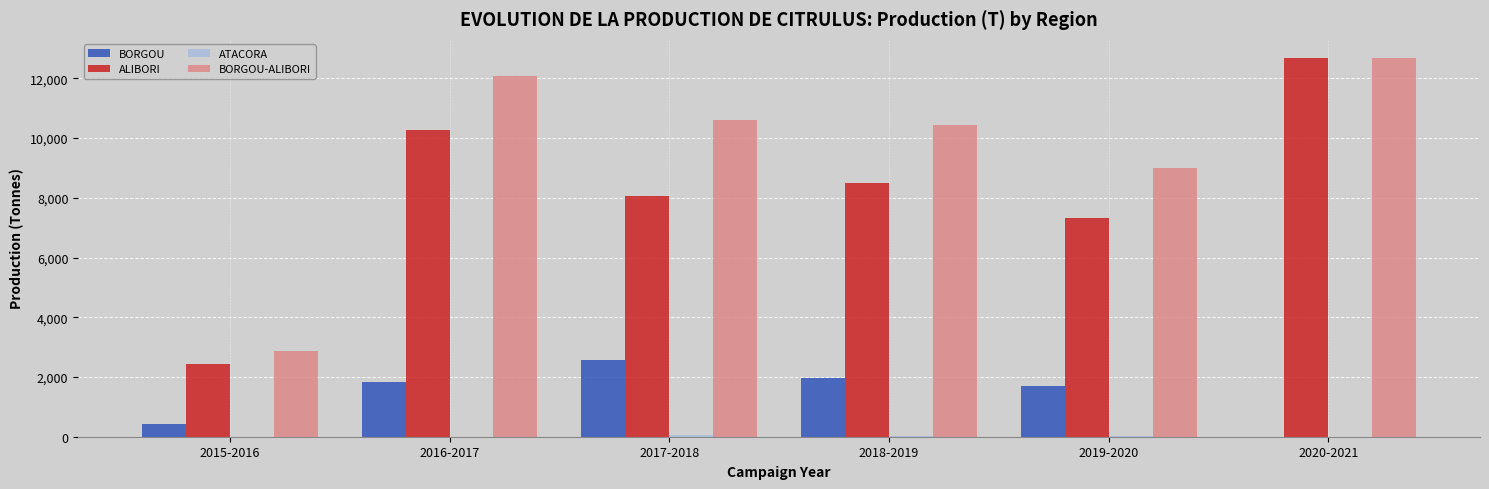

At which category is the sum across all series the highest?

2020-2021